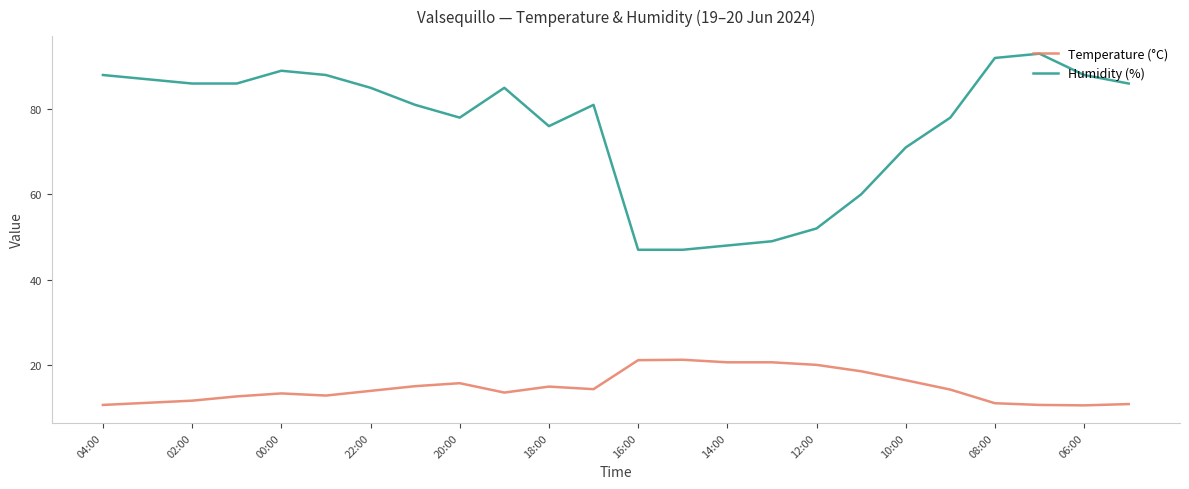

What is the minimum value shown in the chart?

10.5